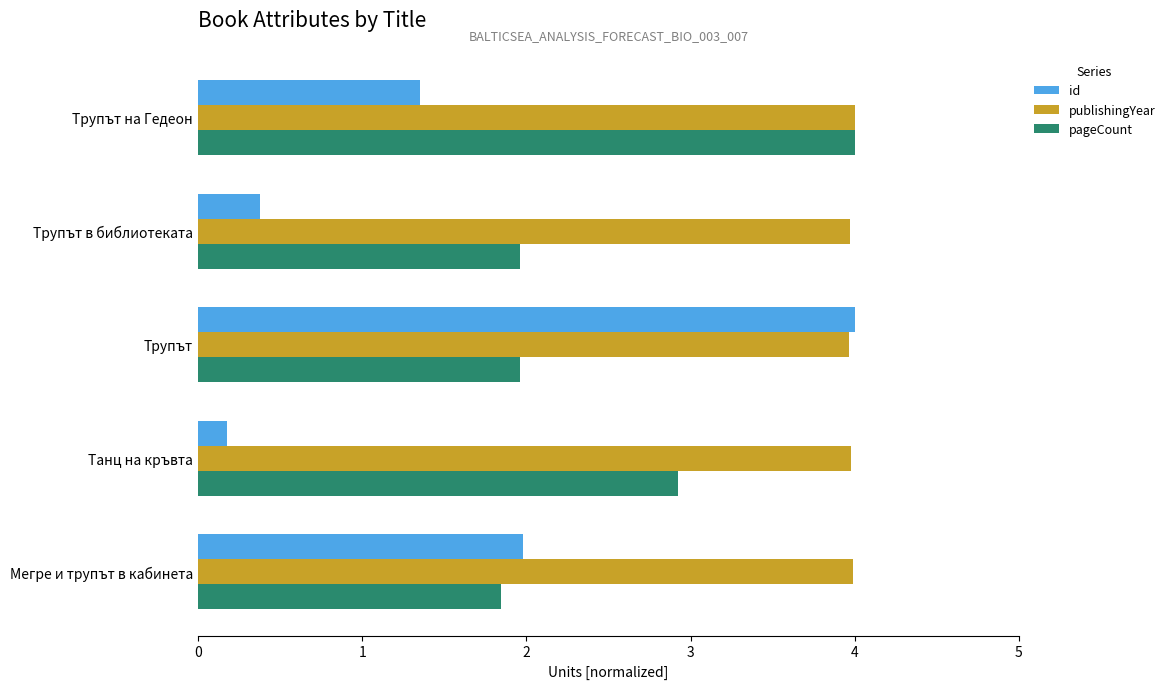

What is the spread (max minus min) of values at Танц на кръвта?

3.8